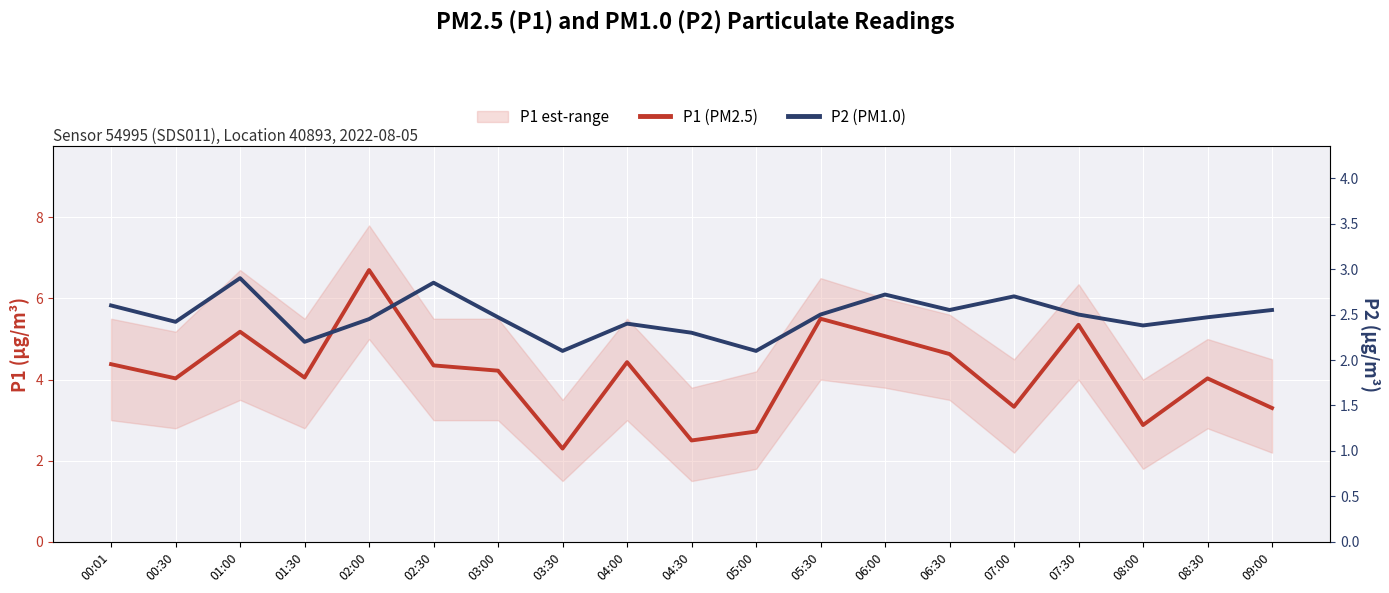

Rank the categories by P2 (PM1.0) value from highest to lowest.

01:00, 02:30, 06:00, 07:00, 00:01, 06:30, 09:00, 05:30, 07:30, 03:00, 08:30, 02:00, 00:30, 04:00, 08:00, 04:30, 01:30, 03:30, 05:00